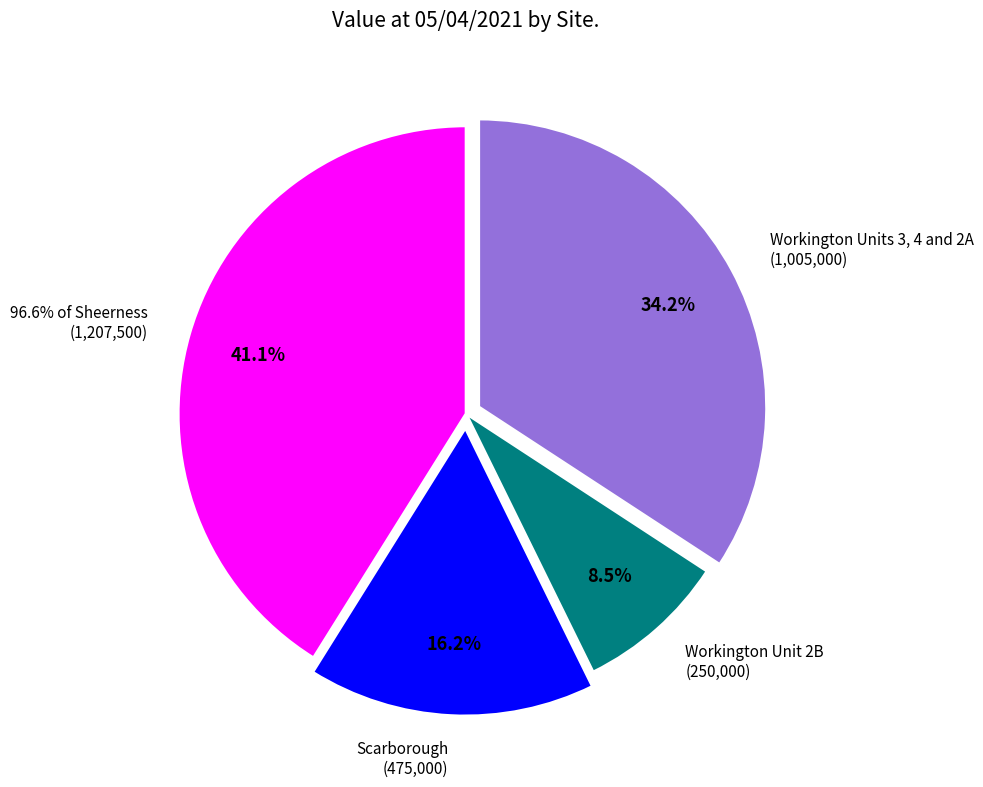

To the nearest percent, what percentage of the pie is Workington Units 3, 4 and 2A?

34%